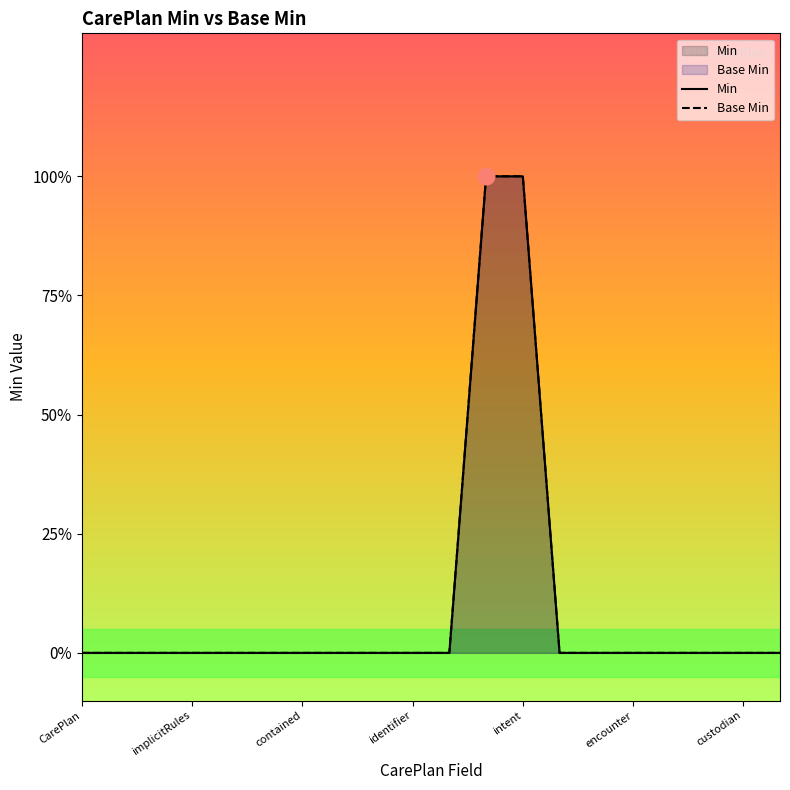

Which series has the largest range (max minus min)?

Min